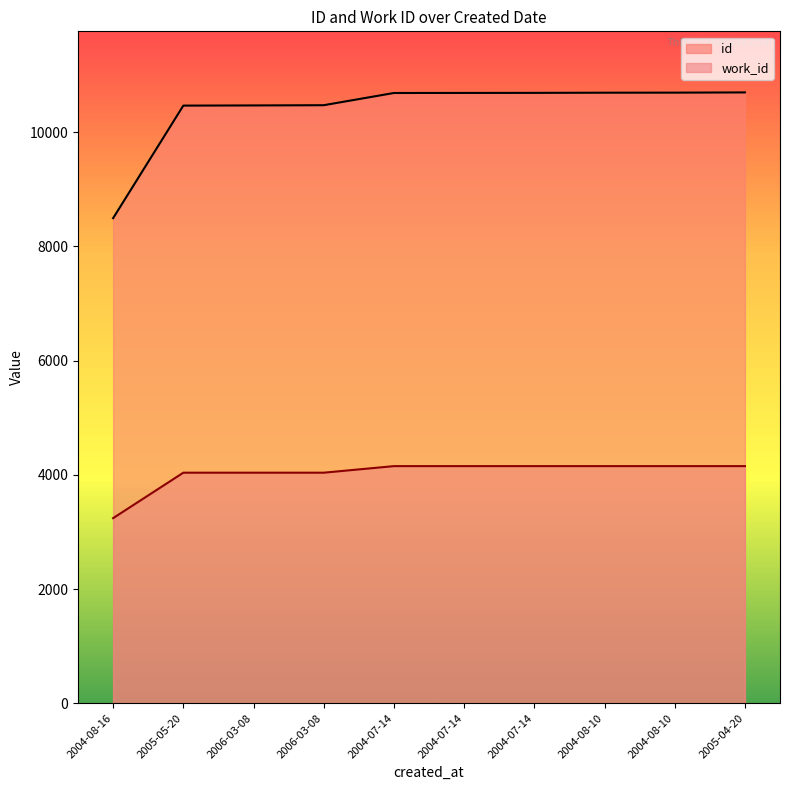

Which series has the largest range (max minus min)?

id_line